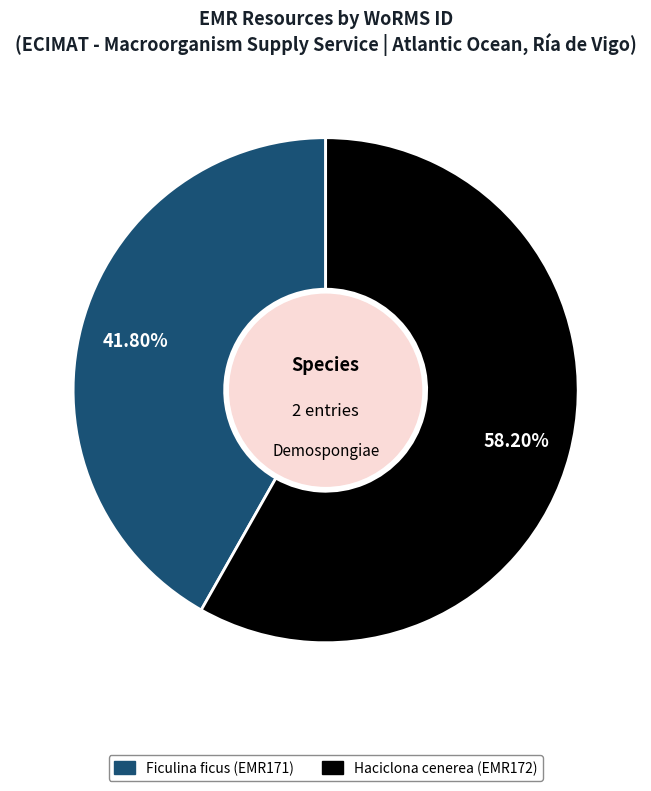

Do Haciclona cenerea (EMR172) and Ficulina ficus (EMR171) together represent more than half of the pie?

Yes